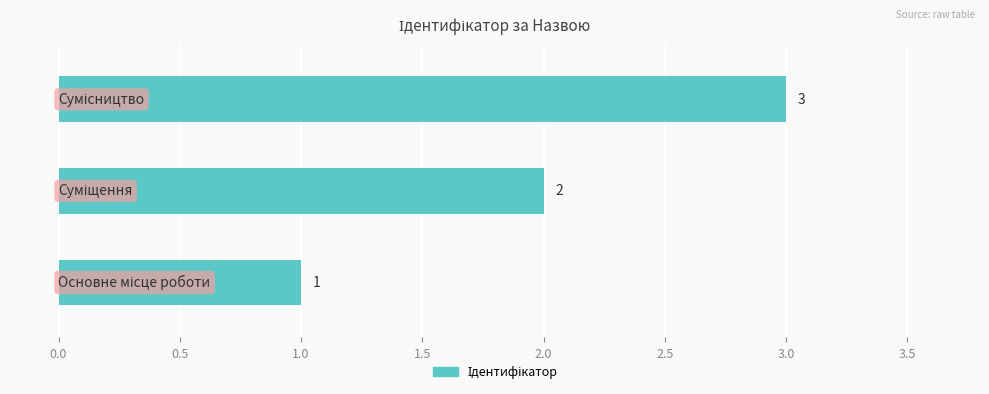

What is the maximum value shown in the chart?

3